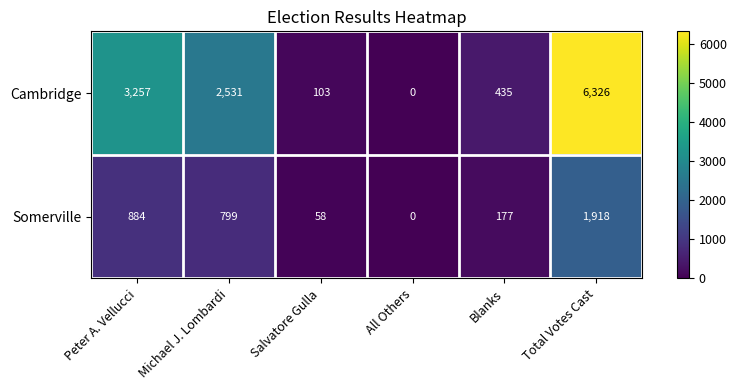

How many distinct data groups are displayed?

2